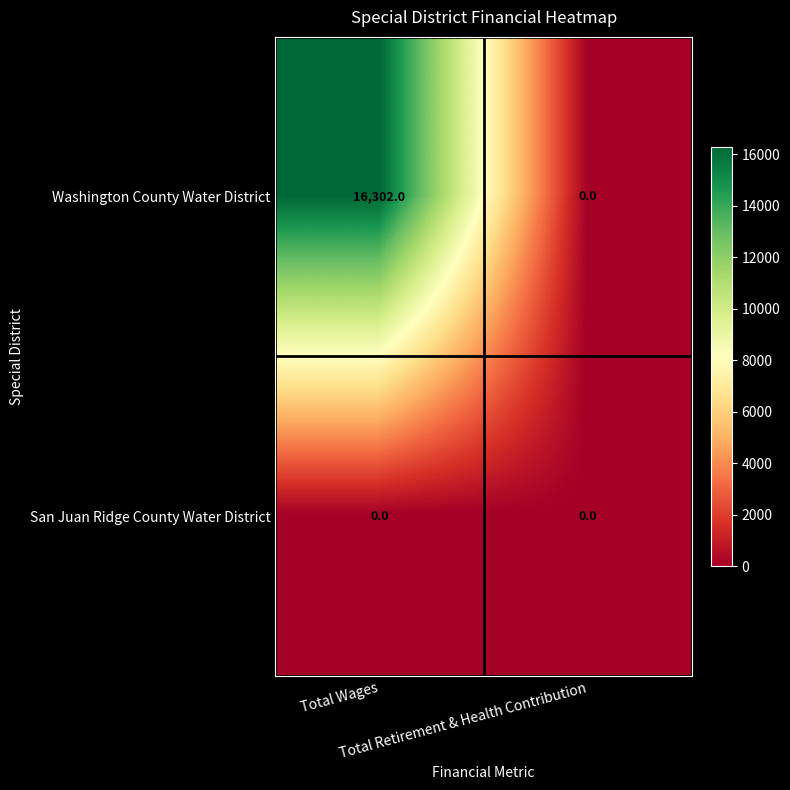

List the series in order of their overall mean, highest first.

Washington County Water District, San Juan Ridge County Water District